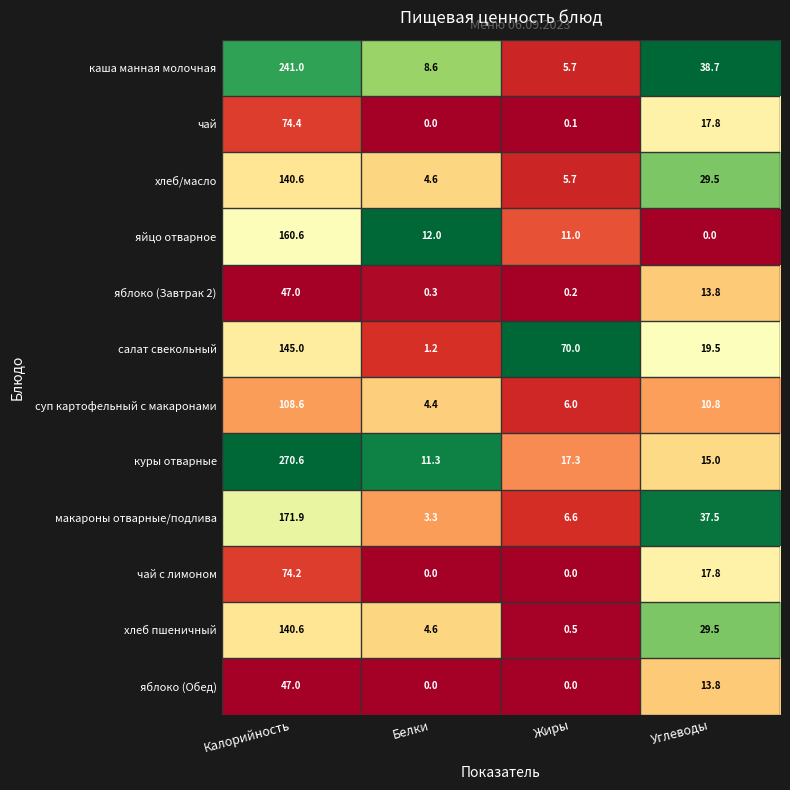

Which series has the largest total across all categories?

куры отварные